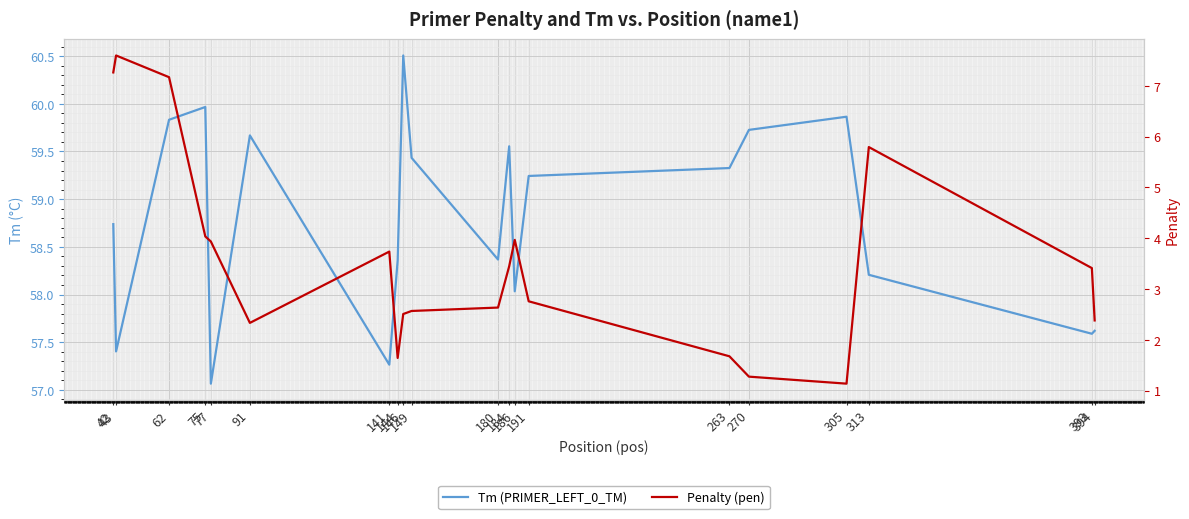

Reading left to right, extract all data points from this chart.

Tm (PRIMER_LEFT_0_TM): 42=58.7	43=57.4	62=59.8	75=60.0	77=57.1	91=59.7	141=57.3	144=58.4	146=60.5	149=59.4	180=58.4	184=59.6	186=58.0	191=59.2	263=59.3	270=59.7	305=59.9	313=58.2	393=57.6	394=57.6
Penalty (pen): 42=7.3	43=7.6	62=7.2	75=4.0	77=3.9	91=2.3	141=3.7	144=1.6	146=2.5	149=2.6	180=2.6	184=3.4	186=4.0	191=2.8	263=1.7	270=1.3	305=1.1	313=5.8	393=3.4	394=2.4